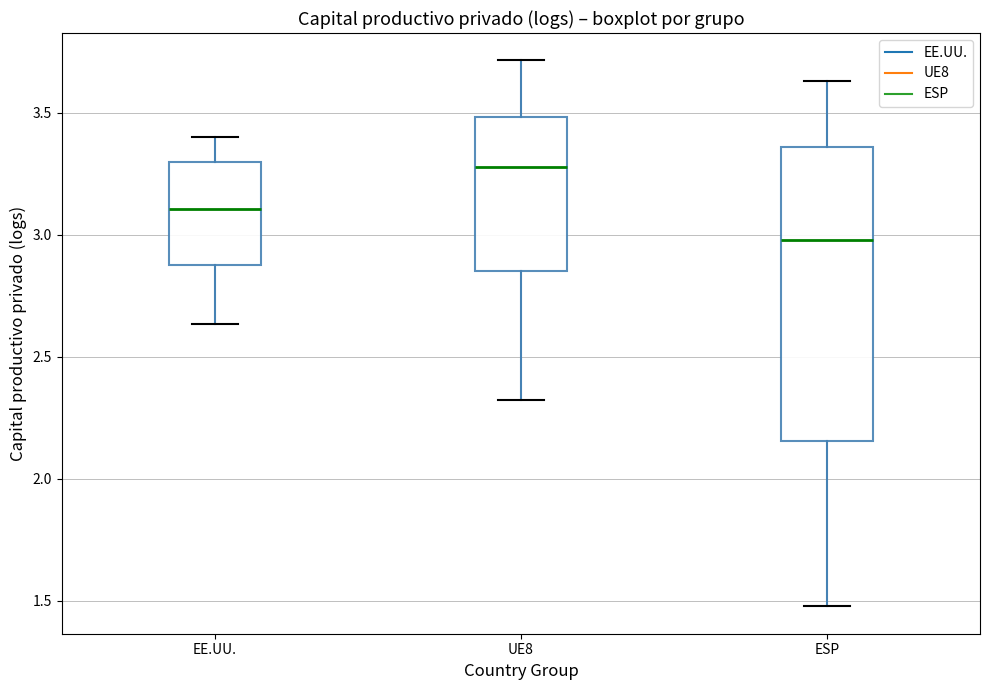

Which box is the tallest, from its lower edge to its upper edge?

ESP